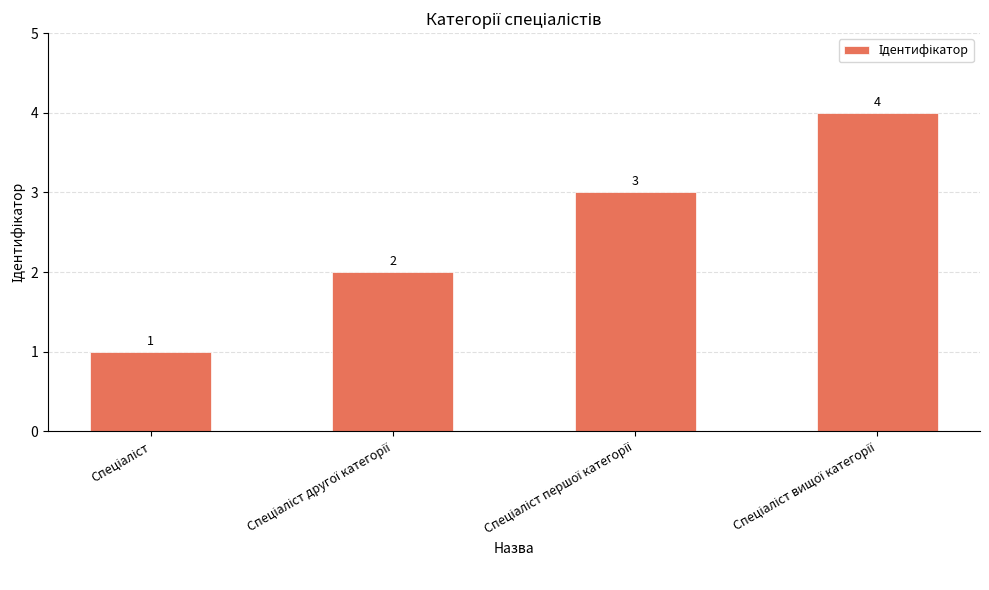

What is the greatest value displayed?

4